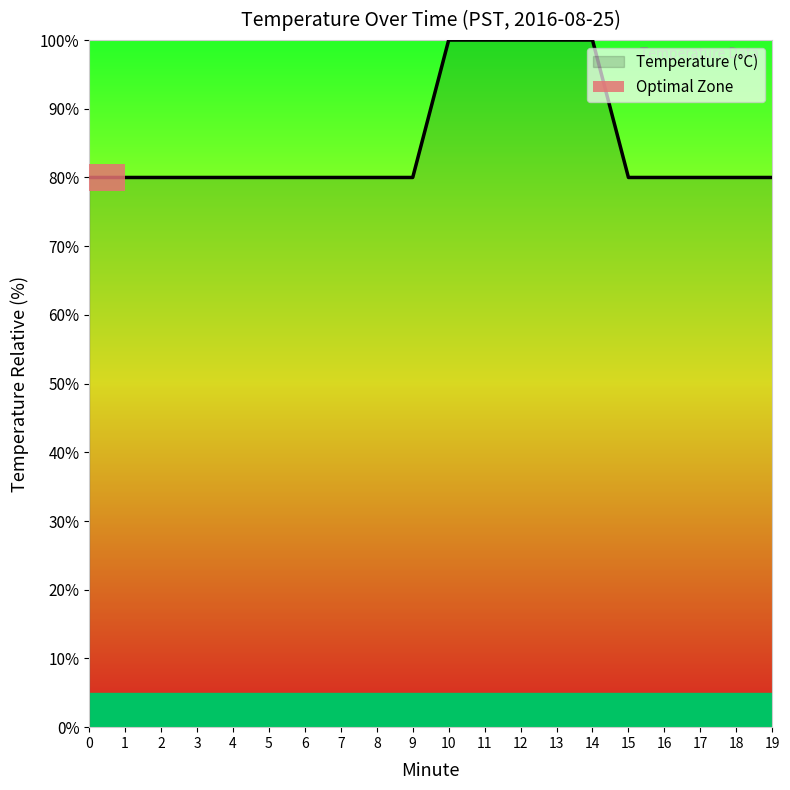

Reading left to right, transcribe all the data shown in this chart.

0=80.0	1=80.0	2=80.0	3=80.0	4=80.0	5=80.0	6=80.0	7=80.0	8=80.0	9=80.0	10=100.0	11=100.0	12=100.0	13=100.0	14=100.0	15=80.0	16=80.0	17=80.0	18=80.0	19=80.0